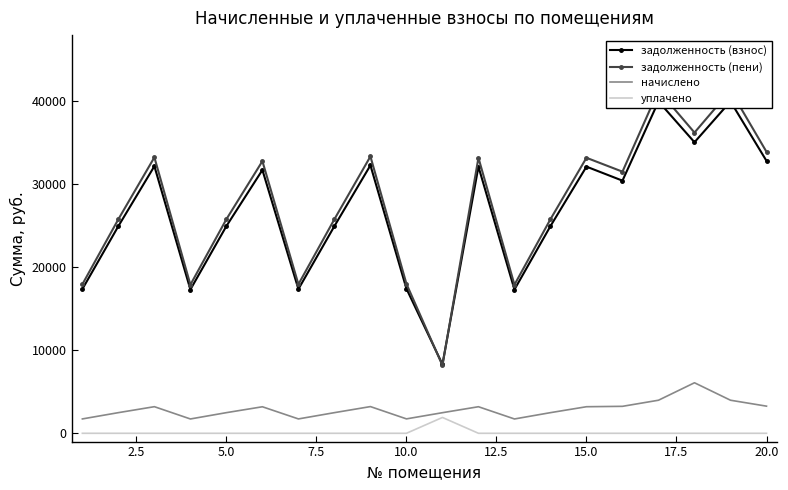

Reading left to right, transcribe all the data shown in this chart.

задолженность (взнос): 17382.4	24977.2	32197.4	17328.9	24977.2	31740.4	17382.4	24977.2	32304.4	17435.7	8309.2	32143.9	17328.9	24977.2	32143.9	30454.2	40006.0	35085.4	40006.0	32839.3
задолженность (пени): 17959.6	25806.5	33266.6	17904.3	25806.5	32806.0	17959.6	25806.5	33377.1	18014.7	8182.6	33211.2	17904.3	25806.5	33211.2	31537.6	41334.4	36250.5	41334.4	33929.7
начислено: 1731.6	2488.1	3207.4	1726.3	2488.1	3196.8	1731.6	2488.1	3218.1	1736.9	2482.8	3202.1	1726.3	2488.1	3202.1	3250.1	3985.4	6091.5	3985.4	3271.4
уплачено: 0.0	0.0	0.0	0.0	0.0	0.0	0.0	0.0	0.0	0.0	1908.4	0.0	0.0	0.0	0.0	0.0	0.0	0.0	0.0	0.0